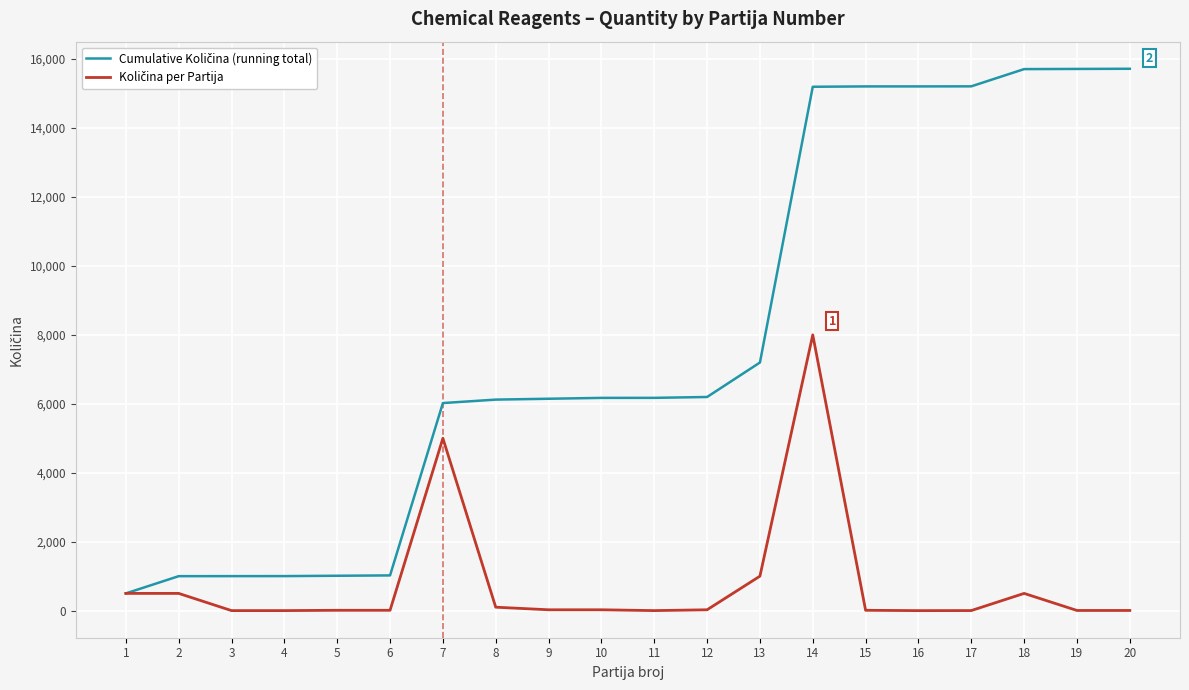

What is the difference between the highest and lowest values at 2?

500.0